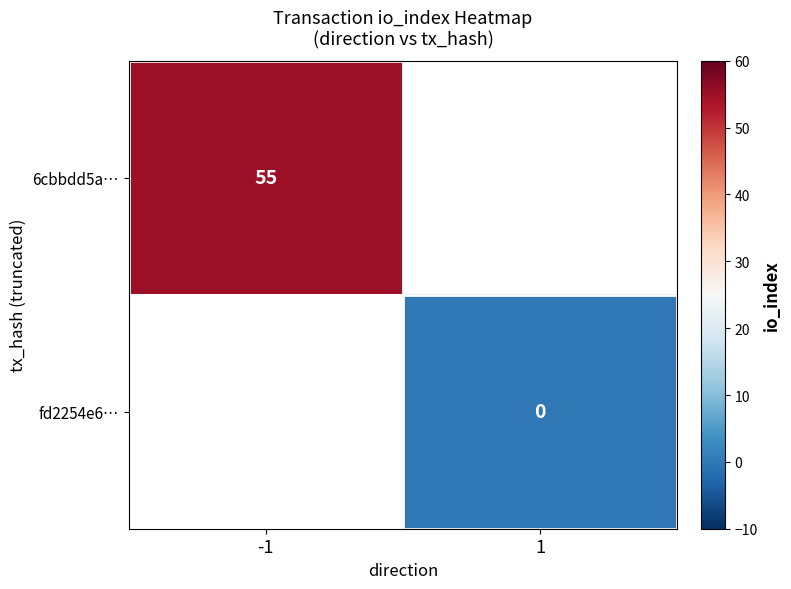

Rank the series by their maximum value, from highest to lowest.

6cbbdd5a…, fd2254e6…